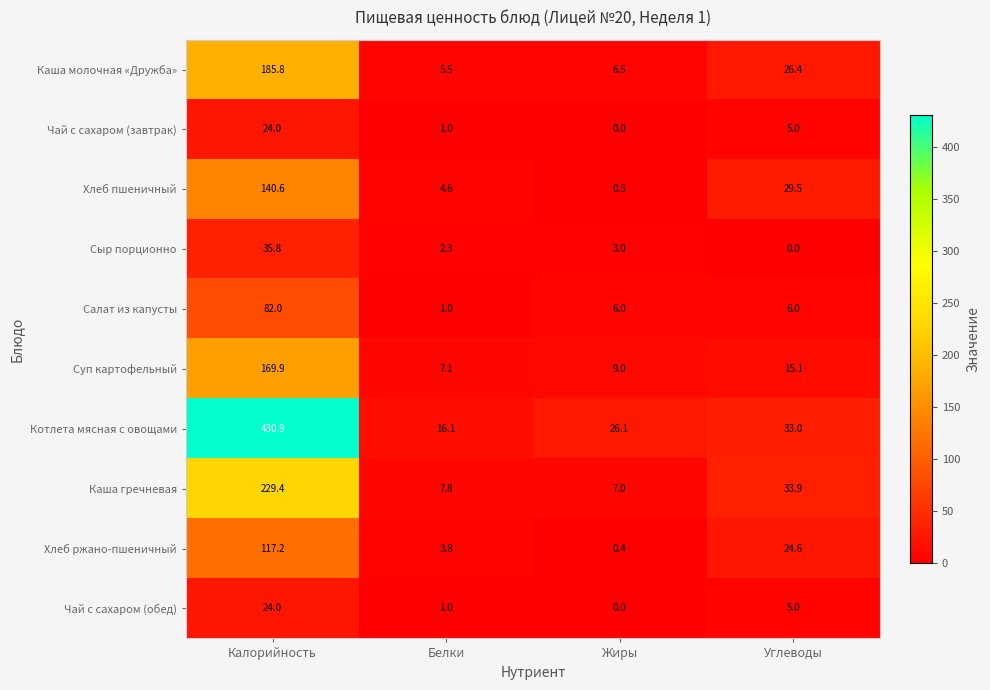

Where is Чай с сахаром (завтрак) nearest to the value 12?

Углеводы